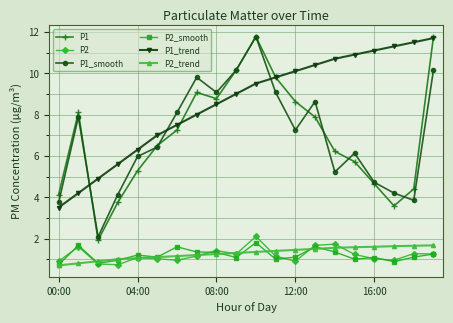

At how many categories does at least one series exceed 4?

20